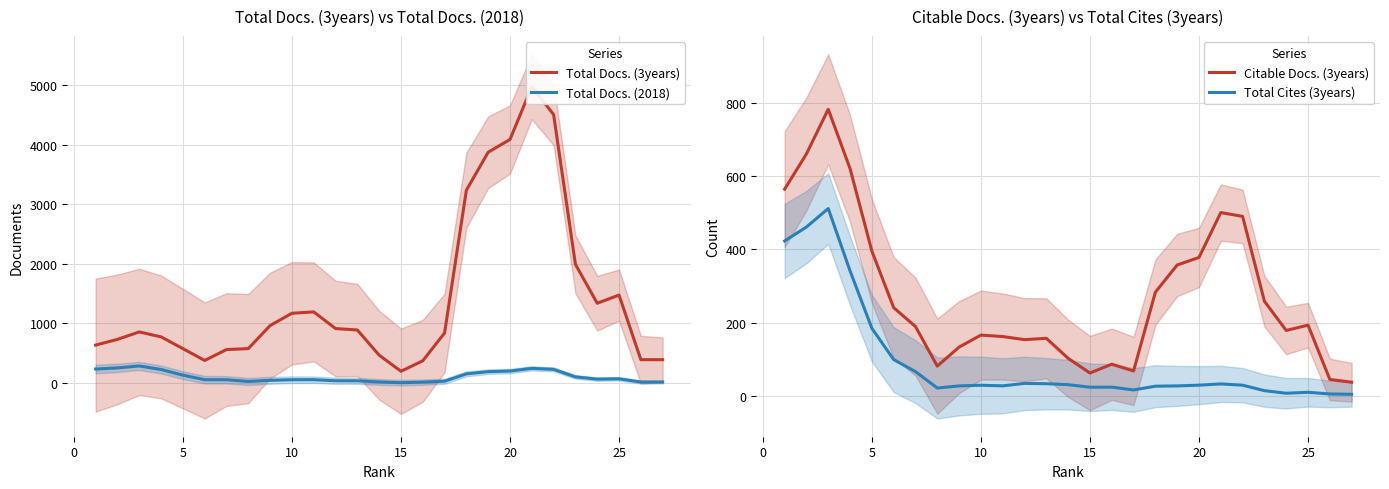

Reading left to right, transcribe all the data shown in this chart.

Total Docs. (3years): 636.6	732.8	857.8	774.8	578.2	378.6	562.0	577.6	964.6	1170.6	1194.2	914.6	890.4	468.2	197.4	373.0	839.8	3236.0	3873.6	4087.6	4972.4	4505.6	1993.0	1339.2	1476.4	392.4	392.4
Total Docs. (2018): 235.2	253.8	286.8	227.6	132.0	56.0	55.2	26.8	45.4	55.4	56.2	38.4	37.4	17.6	5.8	14.6	30.6	153.8	191.2	201.4	245.8	229.8	103.0	65.8	71.0	17.0	17.0
Citable Docs. (3years): 564.2	660.4	782.2	620.4	395.4	241.0	189.6	81.6	133.4	166.2	162.2	153.8	157.4	102.8	62.8	86.8	68.4	283.2	357.4	378.0	500.4	490.0	258.6	178.8	193.4	45.2	37.6
Total Cites (3years): 423.0	461.0	511.4	341.4	184.8	99.4	66.6	21.8	27.6	29.4	27.8	34.4	33.6	31.0	24.0	24.2	16.6	26.8	27.6	29.6	33.0	29.6	14.6	7.6	10.2	5.6	4.8